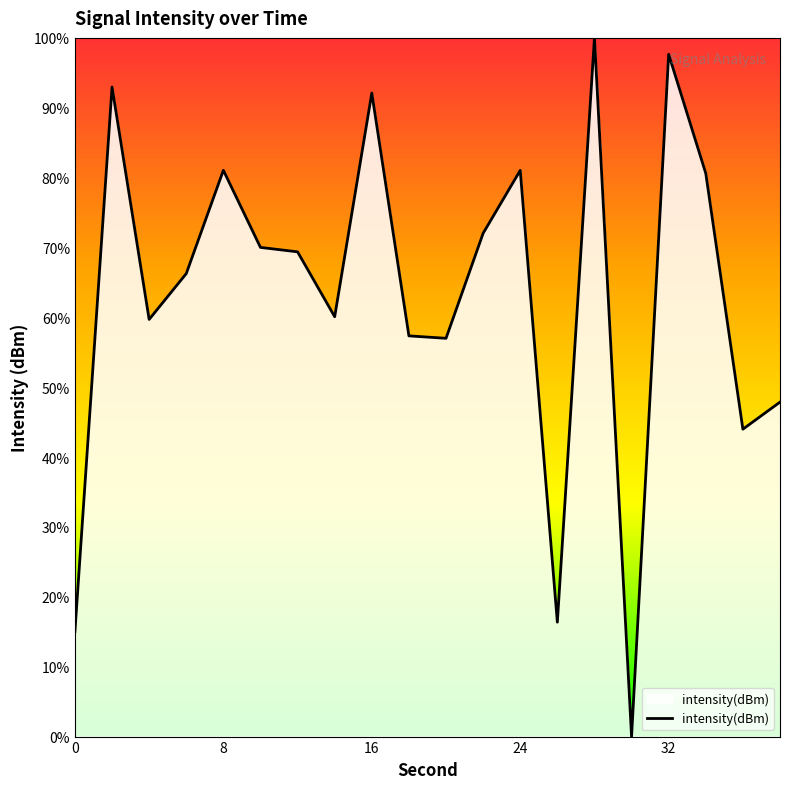

What is the difference between the maximum and minimum values?

100.0